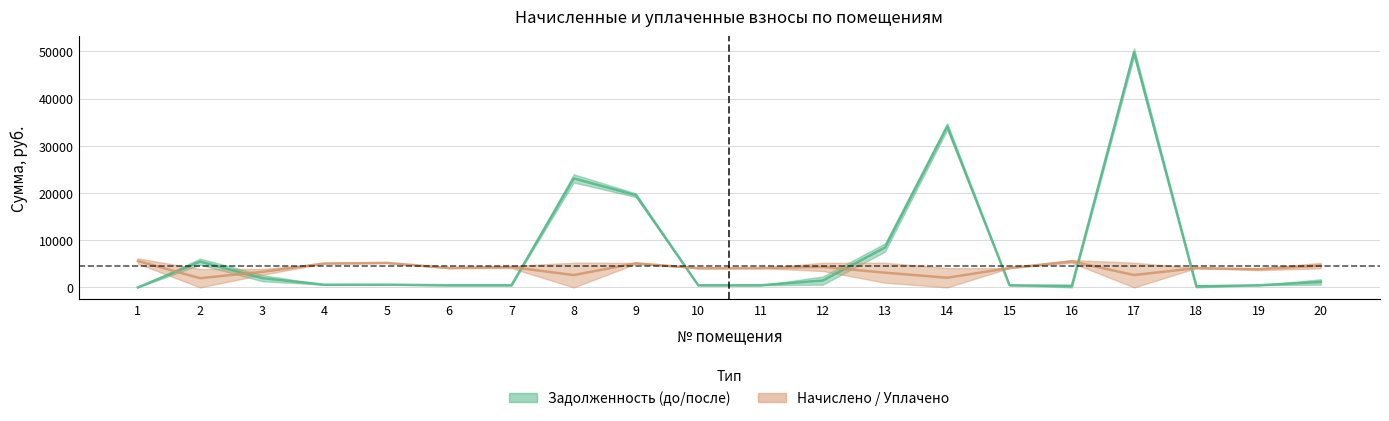

Where is Задолженность (середина) nearest to the value 24913?

8